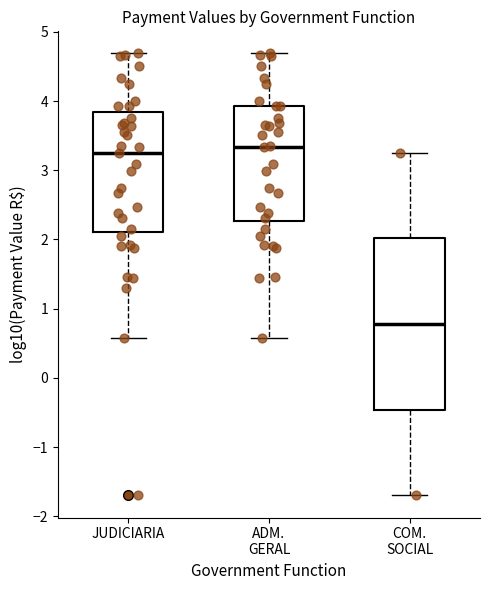

Which box is the tallest, from its lower edge to its upper edge?

COM. SOCIAL